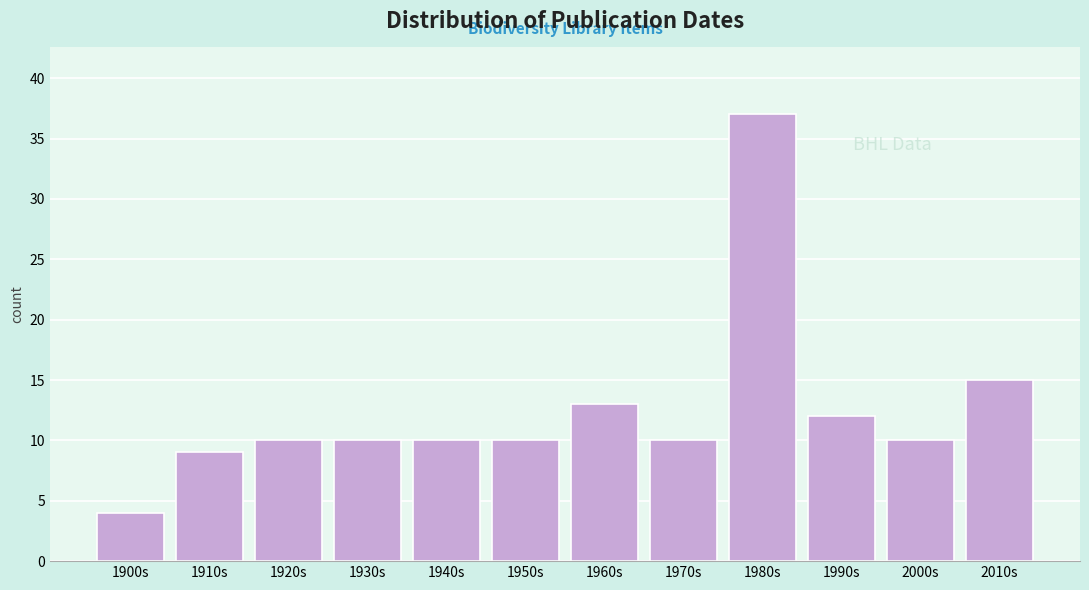

Reading left to right, transcribe all the data shown in this chart.

4	9	10	10	10	10	13	10	37	12	10	15